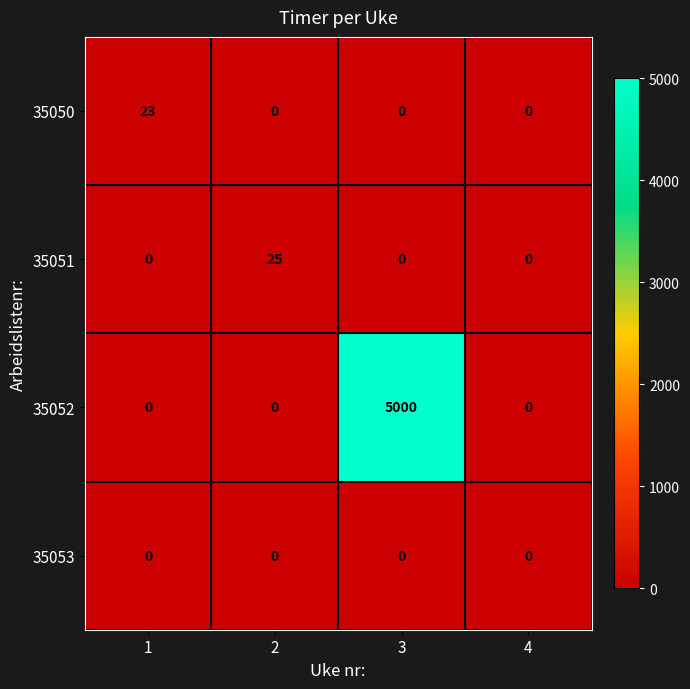

The value of 35051 at 1 is 0. True or false?

True